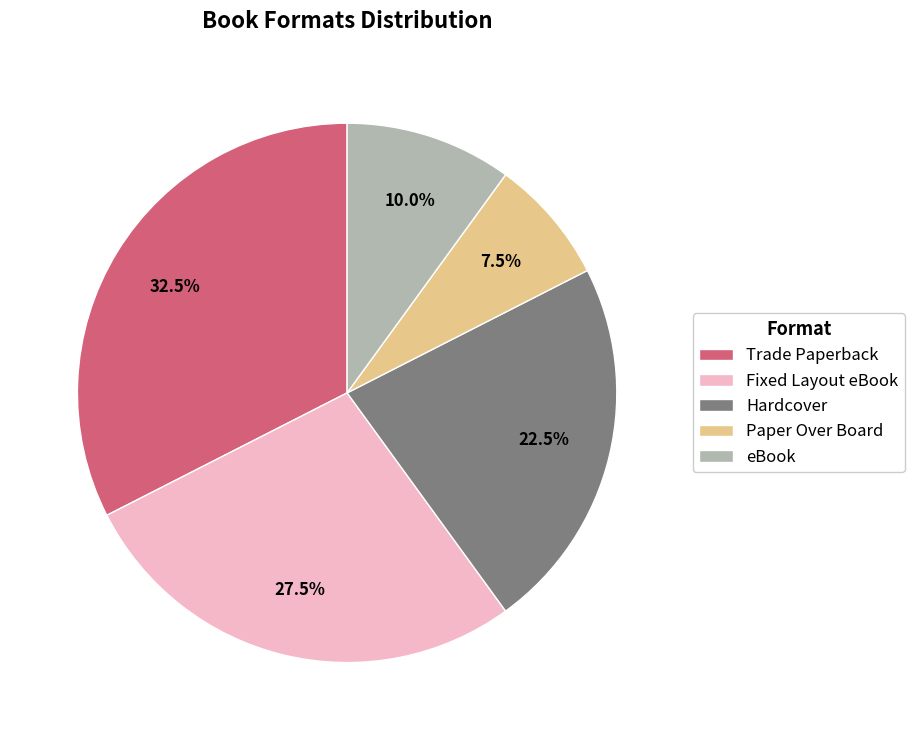

Rank the categories by value from lowest to highest.

Paper Over Board, eBook, Hardcover, Fixed Layout eBook, Trade Paperback